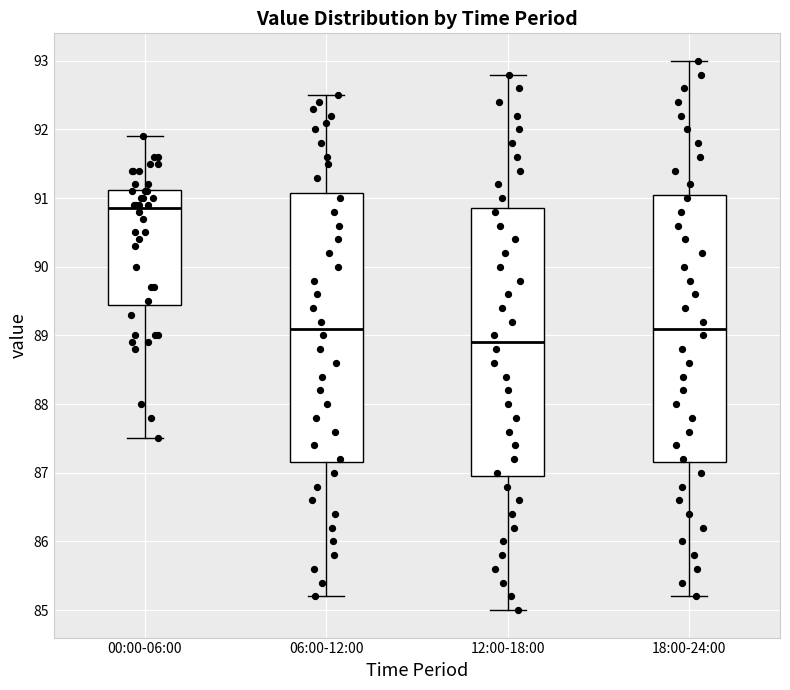

Reading left to right, read every box against the y-axis: the position of its median line, the range the box covers, and the ends of its whiskers. The values are not printed on the chart, so give them approximately, as read against the axis.

00:00-06:00: median 90.9, box 89.5 to 91.1, whiskers 87.5 to 91.9
06:00-12:00: median 89.1, box 87.2 to 91.1, whiskers 85.2 to 92.5
12:00-18:00: median 88.9, box 87.0 to 90.9, whiskers 85.0 to 92.8
18:00-24:00: median 89.1, box 87.2 to 91.1, whiskers 85.2 to 93.0